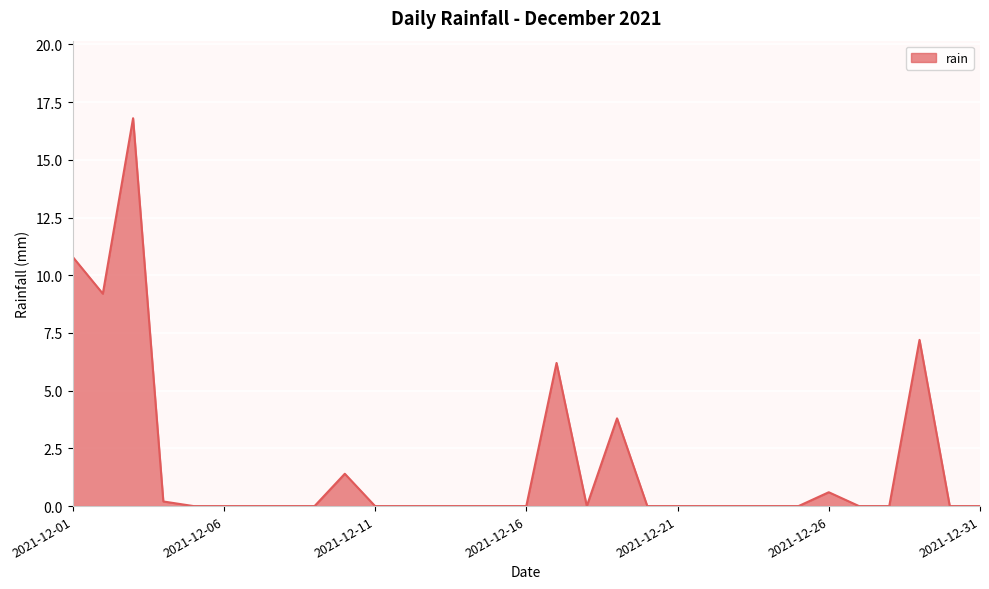

What is the maximum value shown in the chart?

16.8